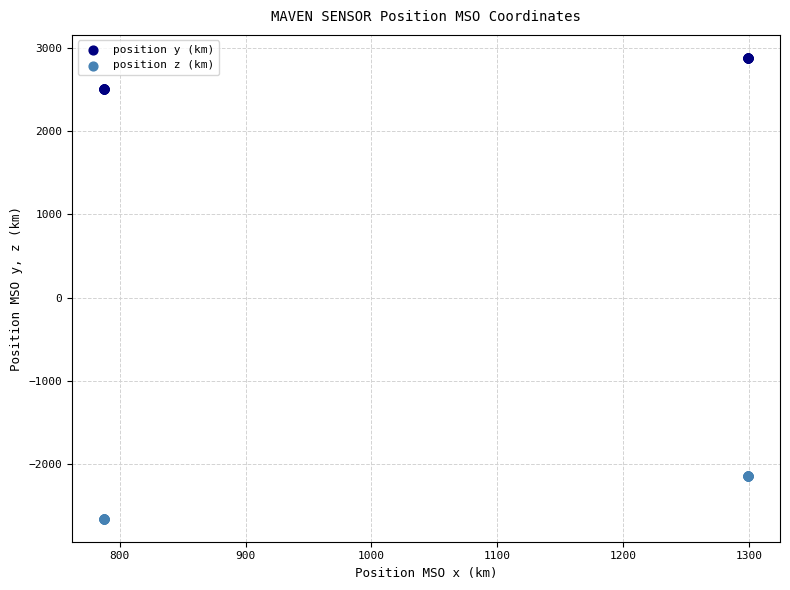

What is the X range (max minus min) for the scatter plot?

511.5